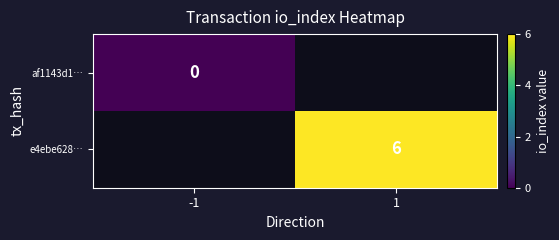

Count the number of categories in the chart.

2